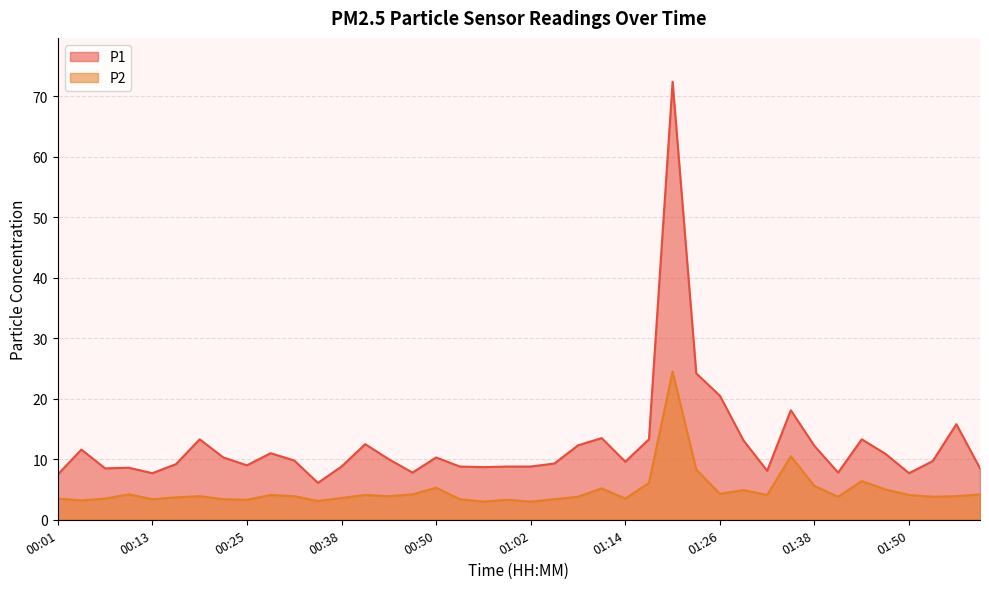

True or false: P2 and P1 cross at least once.

False